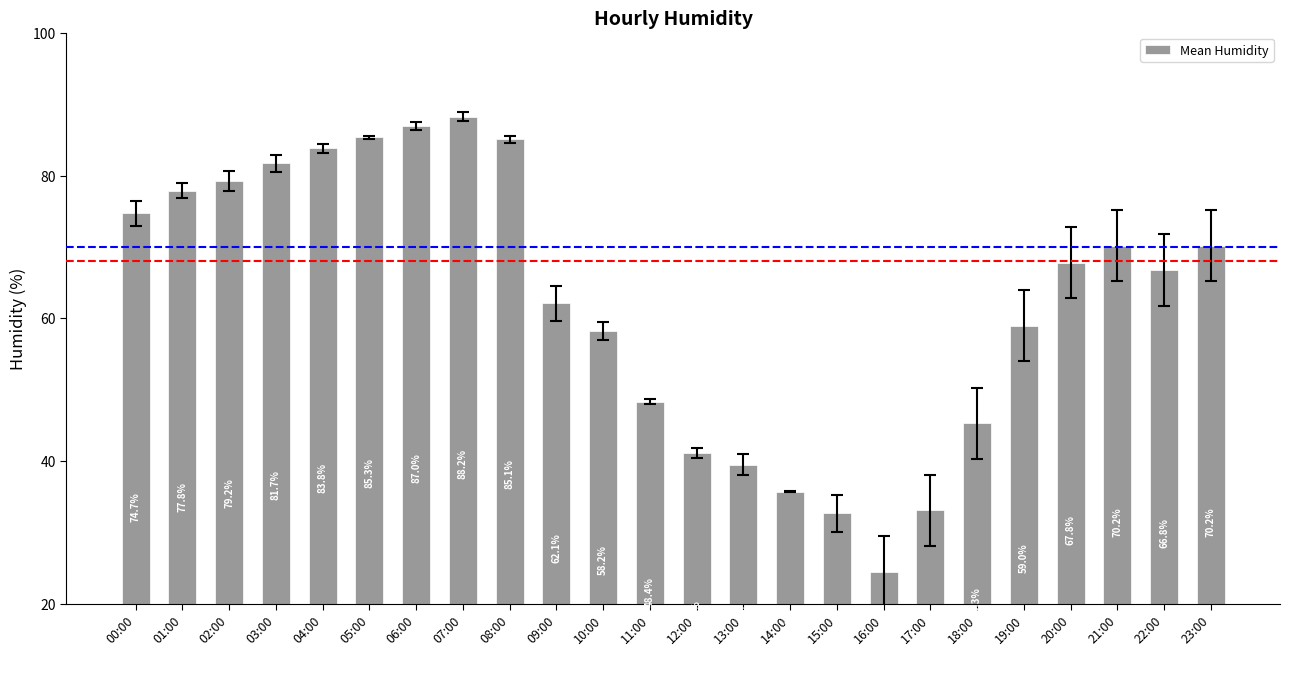

Where is the data nearest to the value 56?

10:00